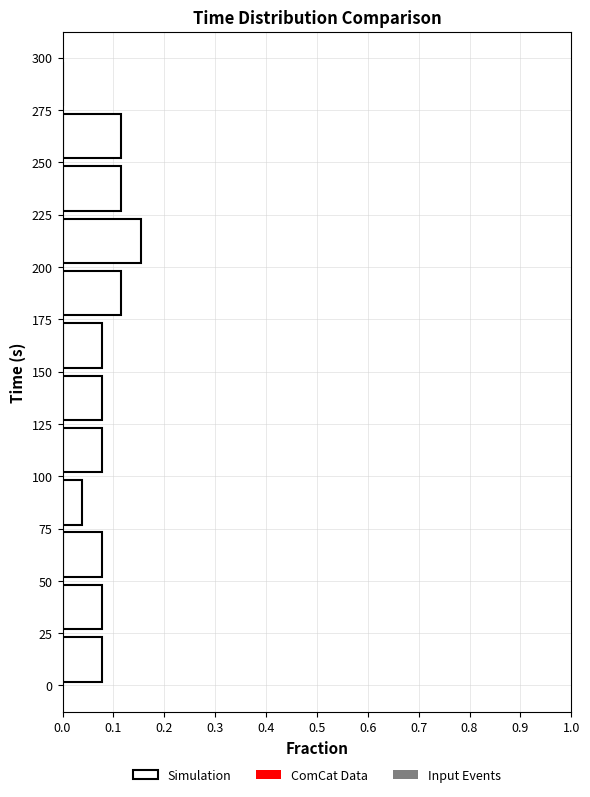

Reading bottom to top, transcribe this chart: for each bar, give the range it covers on the y-axis and its length. The values are not printed on the chart, so give them approximately, as read against the axis.

0 to 25: 0.08
25 to 50: 0.08
50 to 75: 0.08
75 to 100: 0.04
100 to 125: 0.08
125 to 150: 0.08
150 to 175: 0.08
175 to 200: 0.12
200 to 225: 0.15
225 to 250: 0.12
250 to 275: 0.12
275 to 300: 0